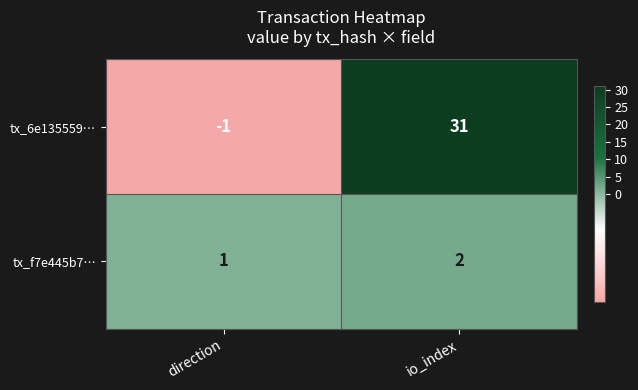

The value of tx_6e135559… at io_index is 16. True or false?

False